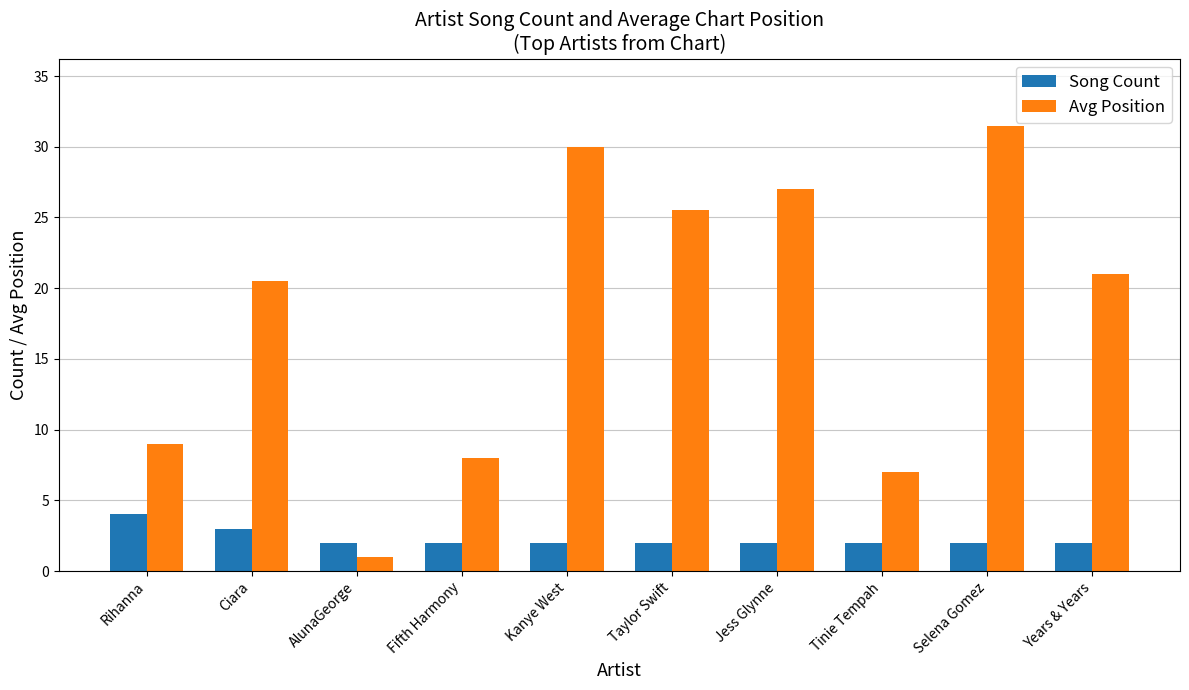

Reading left to right, transcribe all the data shown in this chart.

Song Count: Rihanna=4.0	Ciara=3.0	AlunaGeorge=2.0	Fifth Harmony=2.0	Kanye West=2.0	Taylor Swift=2.0	Jess Glynne=2.0	Tinie Tempah=2.0	Selena Gomez=2.0	Years & Years=2.0
Avg Position: Rihanna=9.0	Ciara=20.5	AlunaGeorge=1.0	Fifth Harmony=8.0	Kanye West=30.0	Taylor Swift=25.5	Jess Glynne=27.0	Tinie Tempah=7.0	Selena Gomez=31.5	Years & Years=21.0